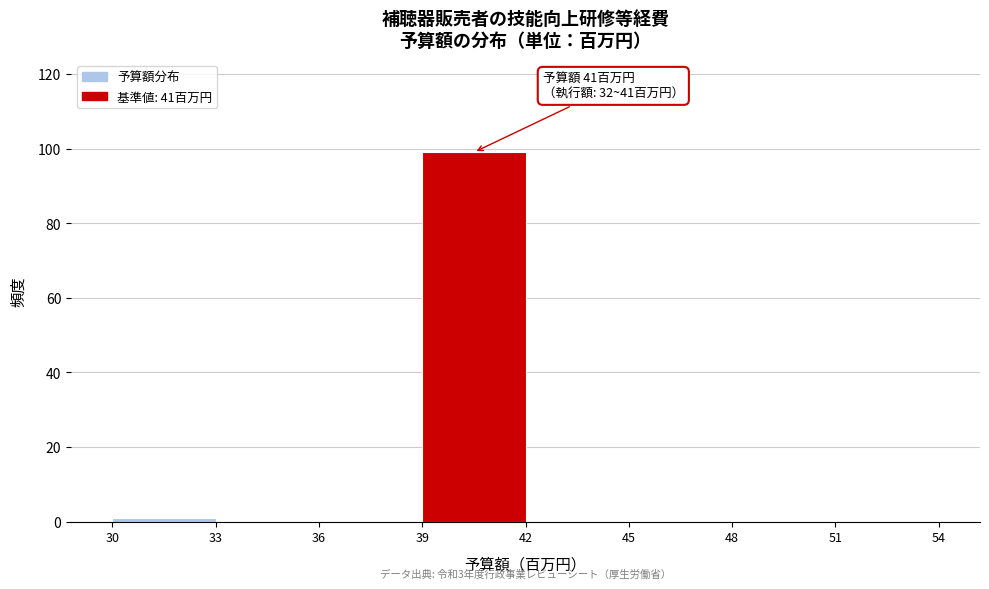

Which range on the x-axis has the tallest bar?

39 to 42